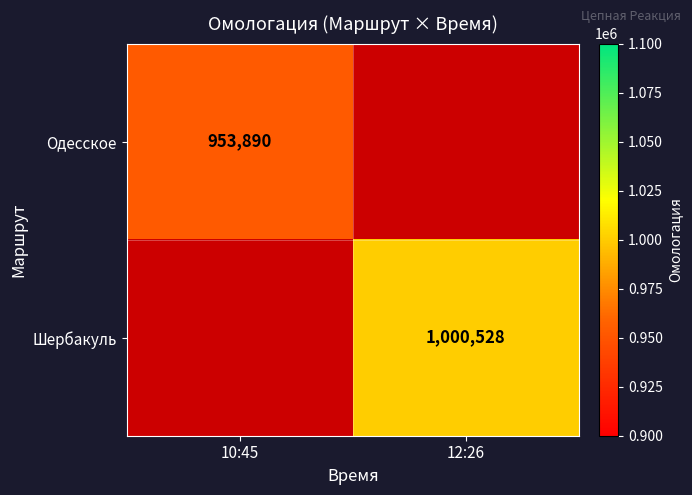

Is the value of Одесское at 10:45 greater than the value of Шербакуль at 12:26?

No